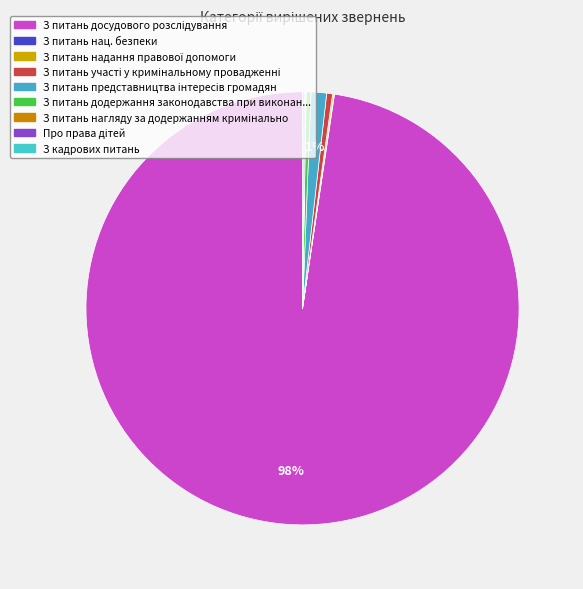

Rank the categories by value from lowest to highest.

З питань нагляду за додержанням кримінально, З питань нац. безпеки, З питань надання правової допомоги, Про права дітей, З кадрових питань, З питань додержання законодавства при виконанні, З питань участі у кримінальному провадженні, З питань представництва інтересів громадян, З питань досудового розслідування